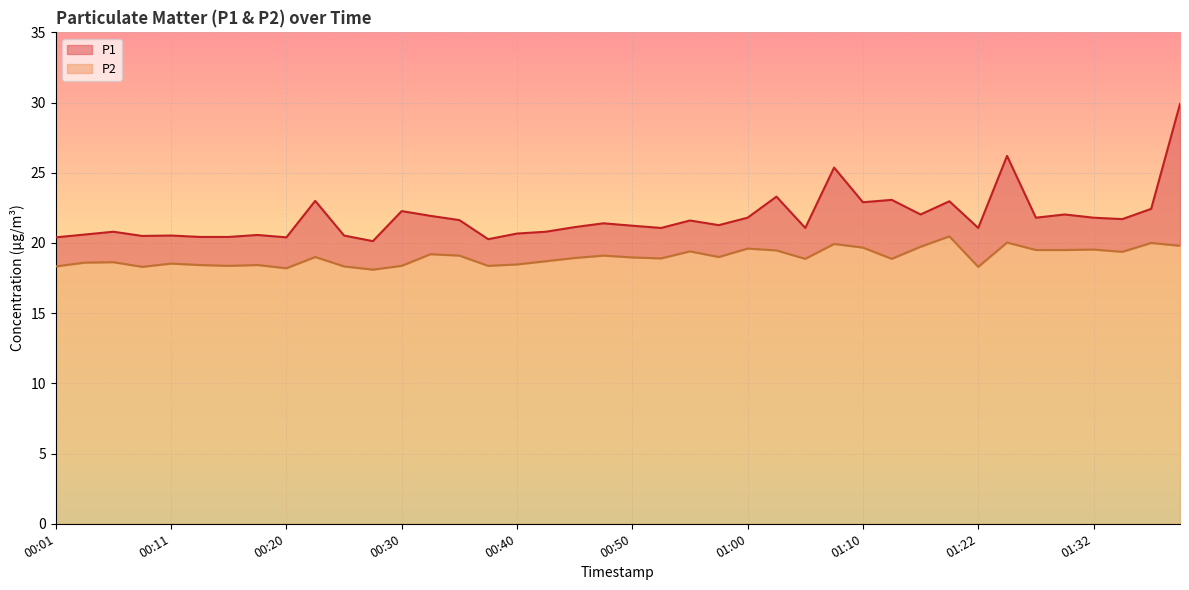

The P2 series shows 35.4 at 01:07. True or false?

False